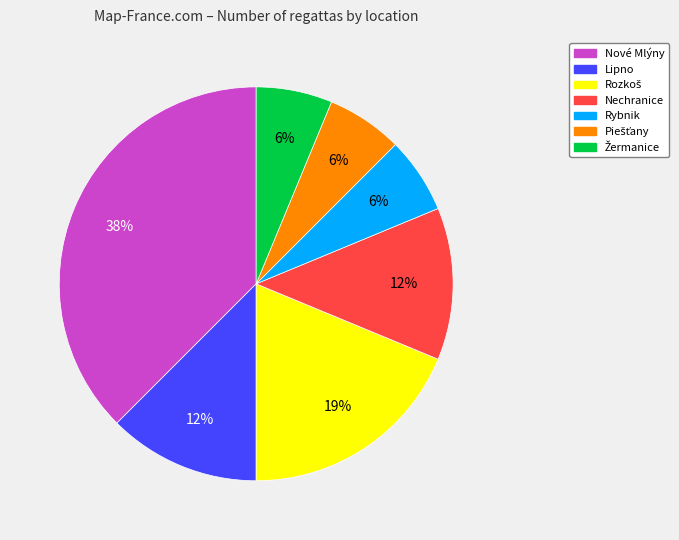

Does Nechranice represent more than half of the total?

No